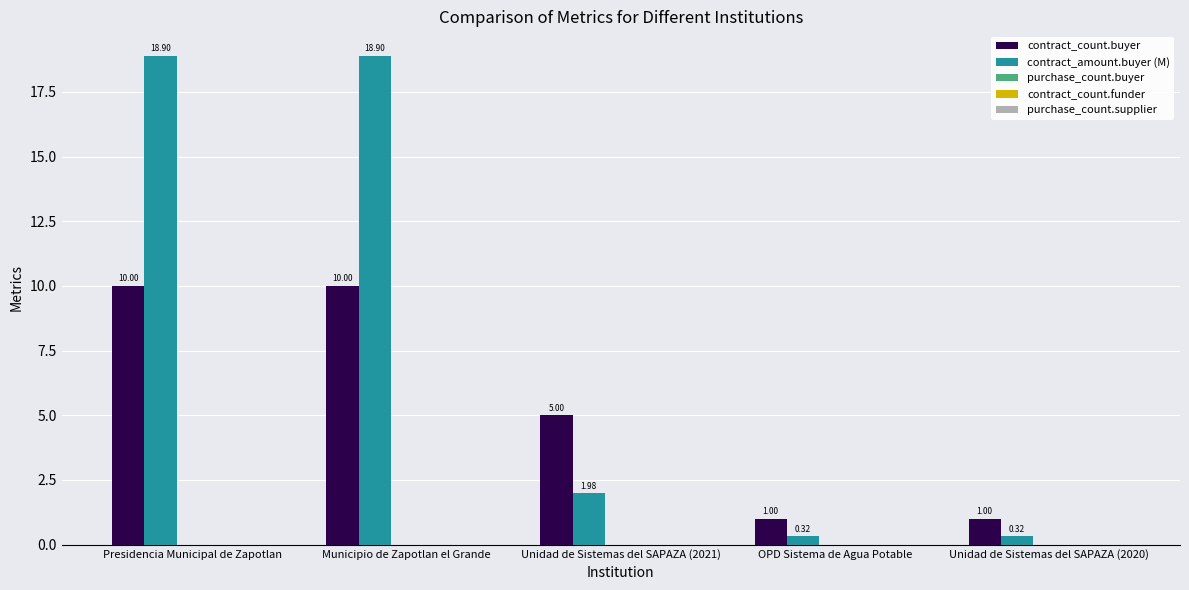

Which series changed the most between Presidencia Municipal de Zapotlan and Unidad de Sistemas del SAPAZA (2021)?

contract_amount.buyer (M)